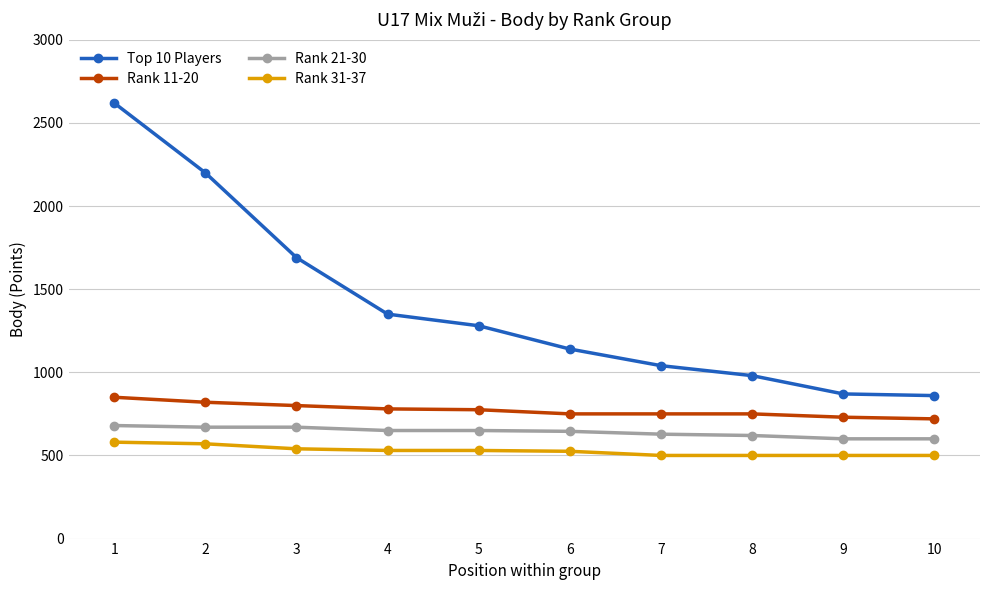

What is the greatest value displayed?

2620